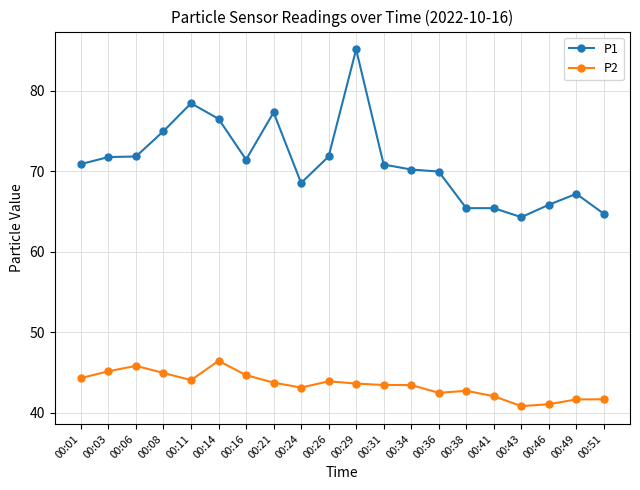

How many data points does each series have?

20